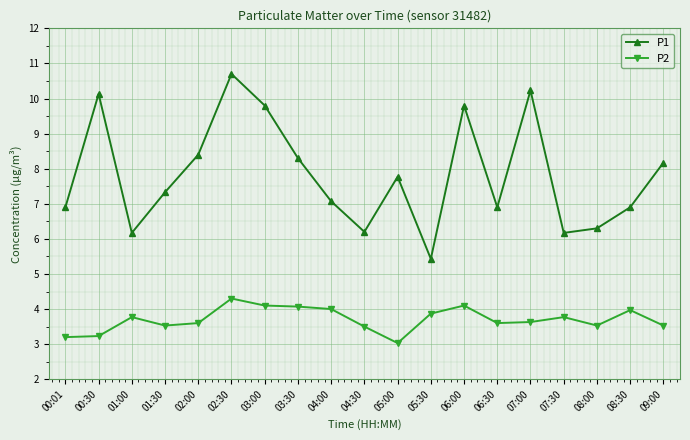

Where does the P1 series first go above 7?

00:30